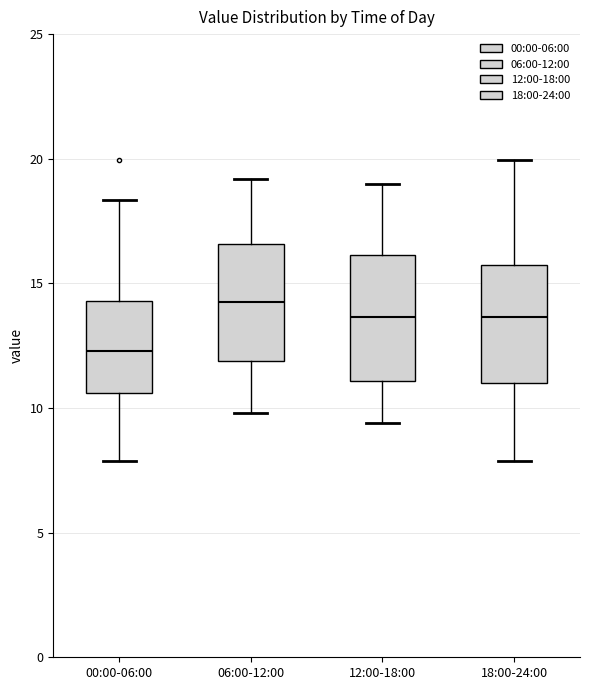

Reading left to right, transcribe this box plot: for each box, give where its median line is, the range the box spans, and where its two whiskers end, as read against the y-axis. The values are not printed on the chart, so give them approximately, as read against the axis.

00:00-06:00: median 12.5, box 10.5 to 14.5, whiskers 8.0 to 18.5
06:00-12:00: median 14.5, box 12.0 to 16.5, whiskers 10.0 to 19.0
12:00-18:00: median 13.5, box 11.0 to 16.0, whiskers 9.5 to 19.0
18:00-24:00: median 13.5, box 11.0 to 15.5, whiskers 8.0 to 20.0